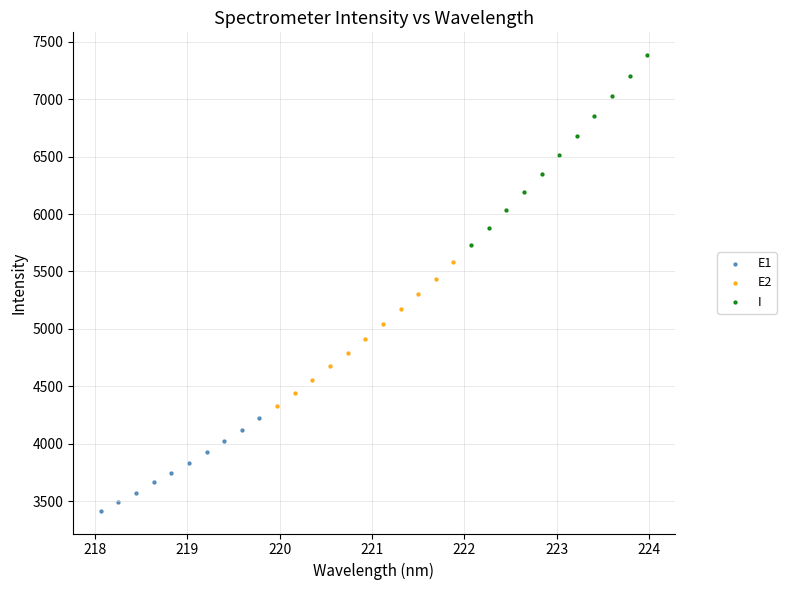

Which series contains the lowest Y value?

E1